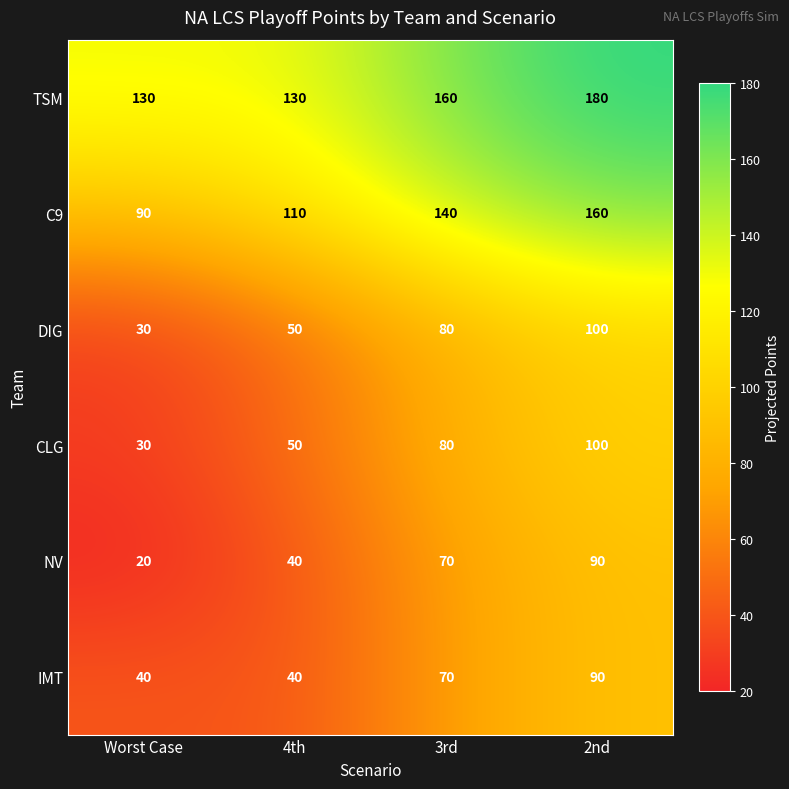

What is the approximate value of CLG at 2nd?

100